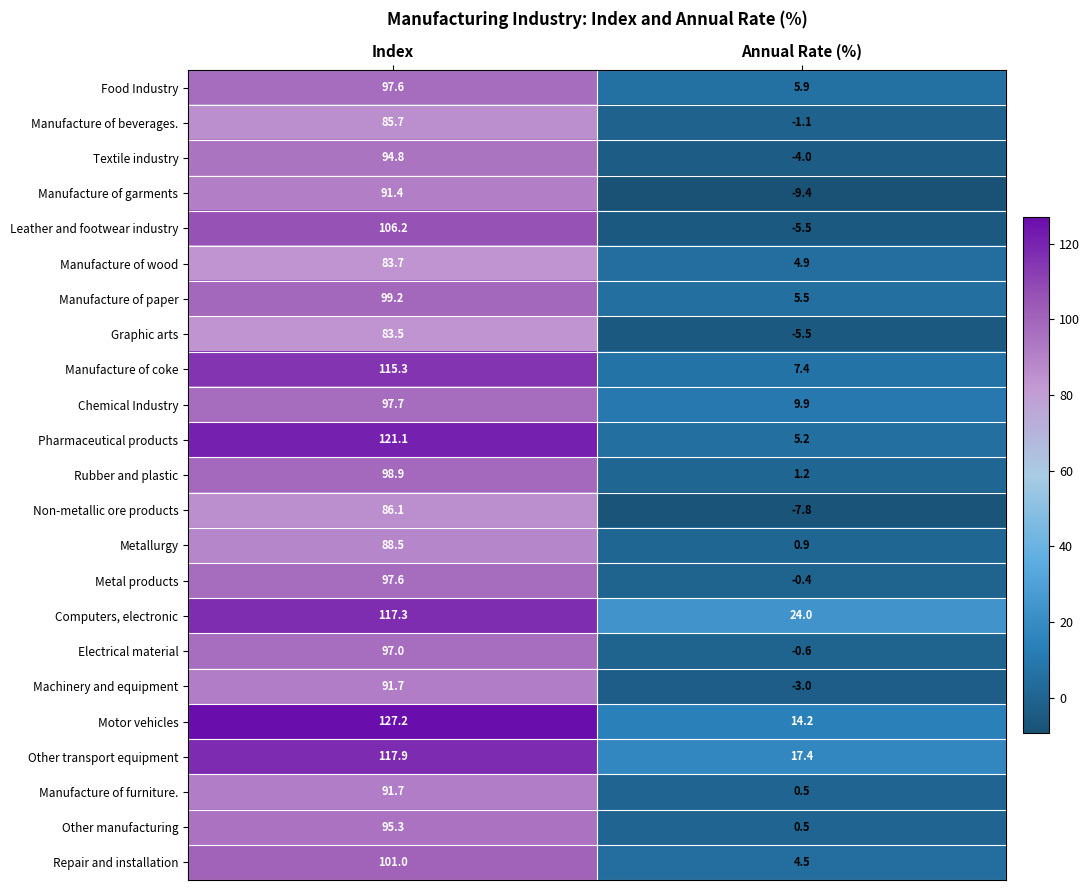

Which series has the largest range (max minus min)?

Pharmaceutical products